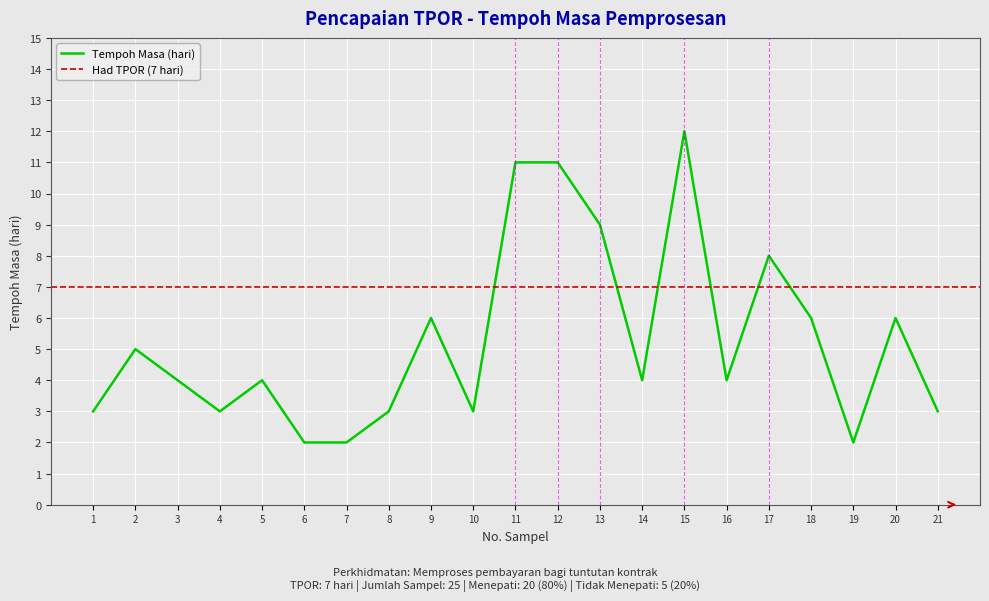

How many interior local valleys (lower than both neighbors) does the data have?

5